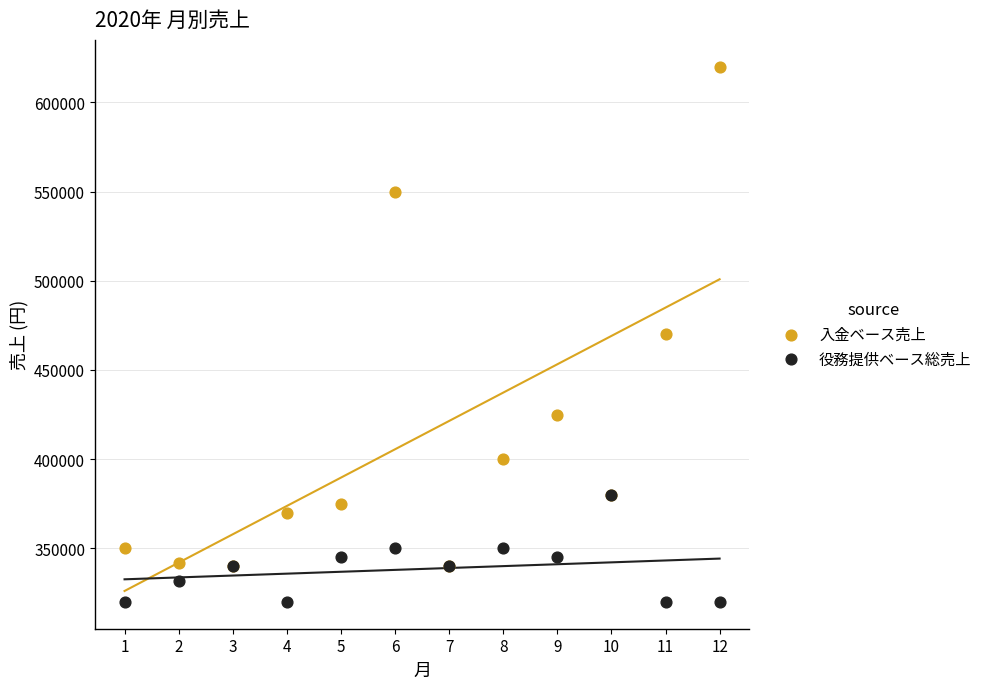

In the 入金ベース売上 series, what Y value is closest to 480000?

470000